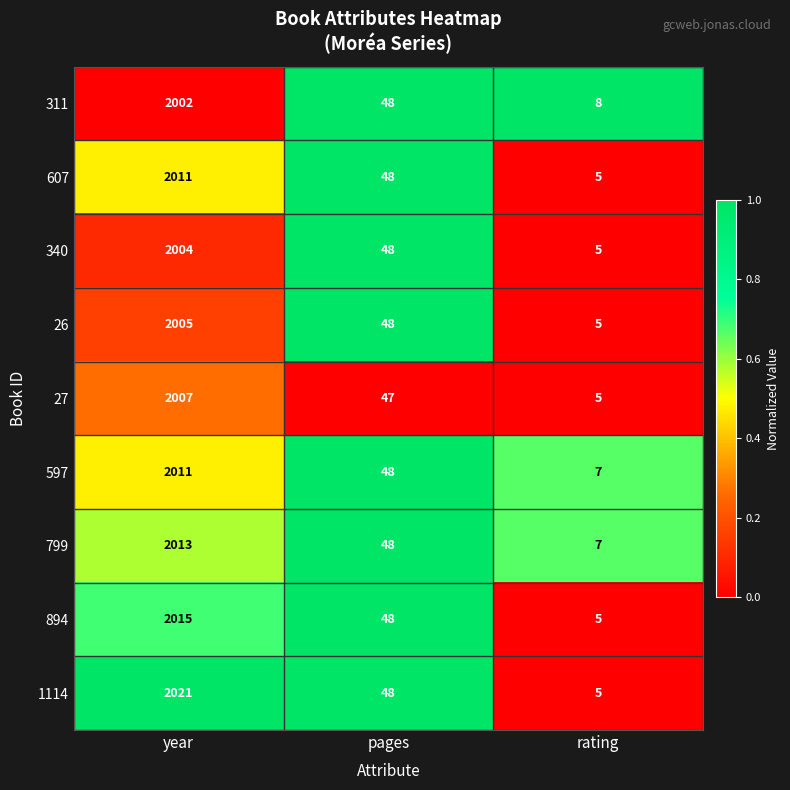

What is the maximum value shown in the chart?

2021